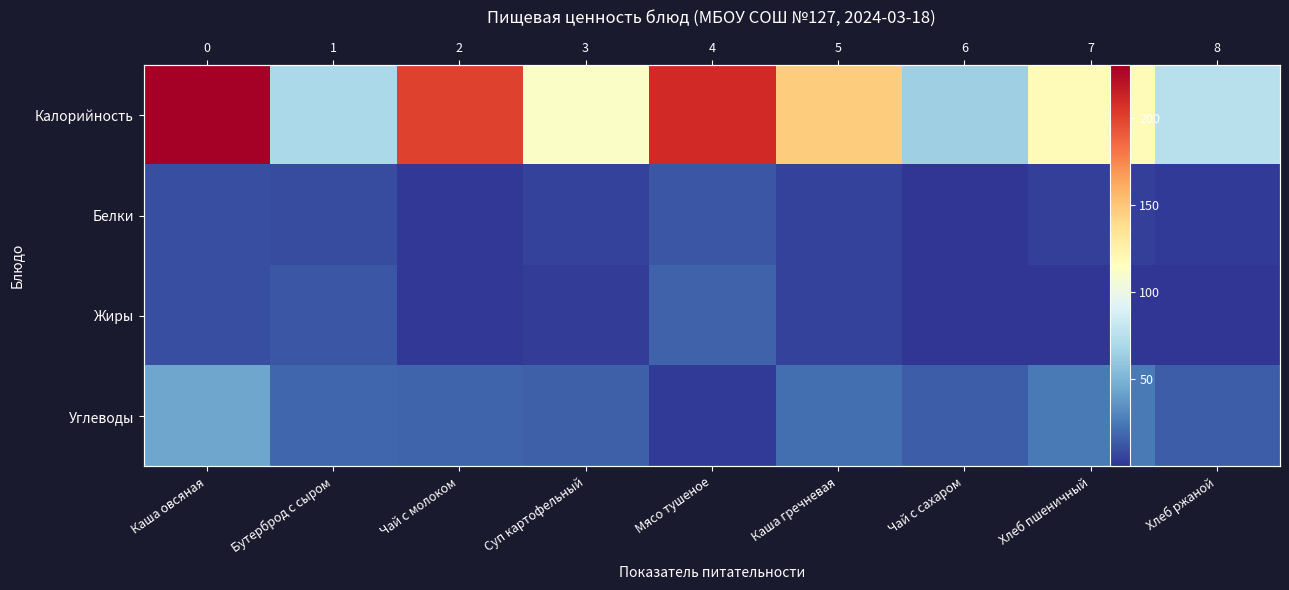

Count the number of categories in the chart.

9